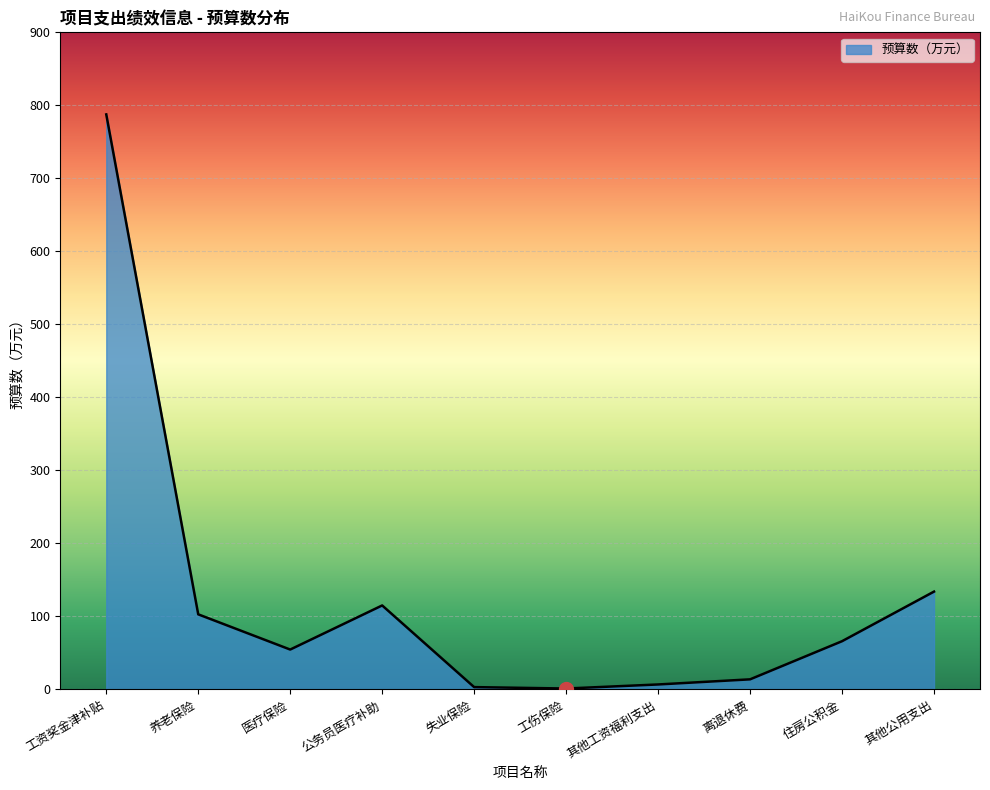

How many lines are shown in the chart?

1